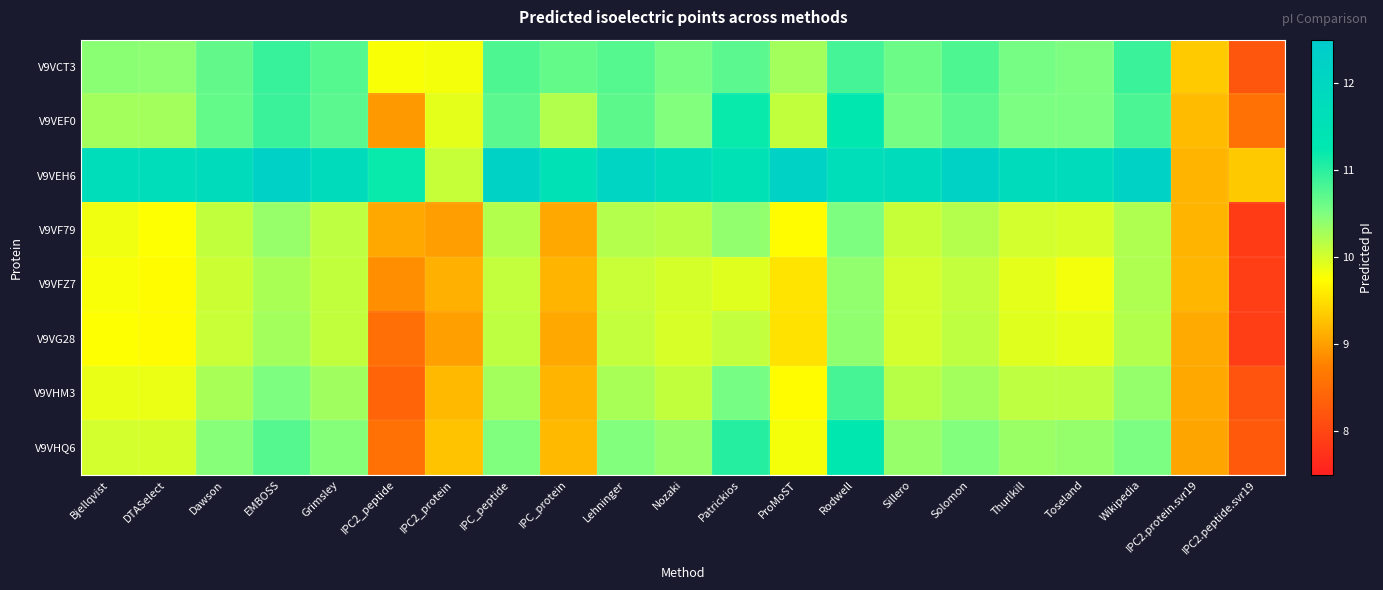

Reading right to left, transcribe all the data shown in this chart.

V9VCT3: IPC2.peptide.svr19=8.2	IPC2.protein.svr19=9.3	Wikipedia=10.9	Toseland=10.5	Thurlkill=10.6	Solomon=10.8	Sillero=10.6	Rodwell=10.8	ProMoST=10.3	Patrickios=10.7	Nozaki=10.6	Lehninger=10.7	IPC_protein=10.7	IPC_peptide=10.8	IPC2_protein=9.8	IPC2_peptide=9.8	Grimsley=10.7	EMBOSS=10.9	Dawson=10.7	DTASelect=10.4	Bjellqvist=10.4
V9VEF0: IPC2.peptide.svr19=8.6	IPC2.protein.svr19=9.2	Wikipedia=10.8	Toseland=10.5	Thurlkill=10.5	Solomon=10.7	Sillero=10.6	Rodwell=11.2	ProMoST=10.1	Patrickios=11.2	Nozaki=10.5	Lehninger=10.7	IPC_protein=10.2	IPC_peptide=10.7	IPC2_protein=9.9	IPC2_peptide=8.9	Grimsley=10.7	EMBOSS=10.9	Dawson=10.7	DTASelect=10.3	Bjellqvist=10.3
V9VEH6: IPC2.peptide.svr19=9.3	IPC2.protein.svr19=9.2	Wikipedia=12.2	Toseland=11.8	Thurlkill=11.8	Solomon=12.2	Sillero=11.8	Rodwell=11.7	ProMoST=12.2	Patrickios=11.5	Nozaki=11.8	Lehninger=12.1	IPC_protein=11.6	IPC_peptide=12.2	IPC2_protein=10.1	IPC2_peptide=11.2	Grimsley=11.8	EMBOSS=12.2	Dawson=11.8	DTASelect=11.7	Bjellqvist=11.7
V9VF79: IPC2.peptide.svr19=7.9	IPC2.protein.svr19=9.2	Wikipedia=10.2	Toseland=10.0	Thurlkill=10.0	Solomon=10.2	Sillero=10.1	Rodwell=10.5	ProMoST=9.7	Patrickios=10.4	Nozaki=10.2	Lehninger=10.2	IPC_protein=9.1	IPC_peptide=10.2	IPC2_protein=9.0	IPC2_peptide=9.1	Grimsley=10.1	EMBOSS=10.4	Dawson=10.1	DTASelect=9.8	Bjellqvist=9.8
V9VFZ7: IPC2.peptide.svr19=7.9	IPC2.protein.svr19=9.2	Wikipedia=10.2	Toseland=9.8	Thurlkill=9.9	Solomon=10.1	Sillero=10.0	Rodwell=10.4	ProMoST=9.5	Patrickios=9.9	Nozaki=10.0	Lehninger=10.1	IPC_protein=9.2	IPC_peptide=10.1	IPC2_protein=9.1	IPC2_peptide=8.9	Grimsley=10.1	EMBOSS=10.2	Dawson=10.1	DTASelect=9.7	Bjellqvist=9.8
V9VG28: IPC2.peptide.svr19=7.9	IPC2.protein.svr19=9.1	Wikipedia=10.2	Toseland=9.9	Thurlkill=9.9	Solomon=10.1	Sillero=10.0	Rodwell=10.4	ProMoST=9.5	Patrickios=10.1	Nozaki=10.0	Lehninger=10.1	IPC_protein=9.1	IPC_peptide=10.1	IPC2_protein=9.0	IPC2_peptide=8.5	Grimsley=10.1	EMBOSS=10.3	Dawson=10.1	DTASelect=9.7	Bjellqvist=9.8
V9VHM3: IPC2.peptide.svr19=8.2	IPC2.protein.svr19=9.1	Wikipedia=10.4	Toseland=10.1	Thurlkill=10.1	Solomon=10.3	Sillero=10.2	Rodwell=10.8	ProMoST=9.7	Patrickios=10.6	Nozaki=10.1	Lehninger=10.3	IPC_protein=9.2	IPC_peptide=10.3	IPC2_protein=9.2	IPC2_peptide=8.4	Grimsley=10.3	EMBOSS=10.5	Dawson=10.3	DTASelect=9.9	Bjellqvist=9.9
V9VHQ6: IPC2.peptide.svr19=8.3	IPC2.protein.svr19=9.1	Wikipedia=10.5	Toseland=10.4	Thurlkill=10.3	Solomon=10.5	Sillero=10.4	Rodwell=11.3	ProMoST=9.8	Patrickios=11.0	Nozaki=10.4	Lehninger=10.5	IPC_protein=9.2	IPC_peptide=10.5	IPC2_protein=9.3	IPC2_peptide=8.6	Grimsley=10.5	EMBOSS=10.7	Dawson=10.5	DTASelect=10.0	Bjellqvist=10.0